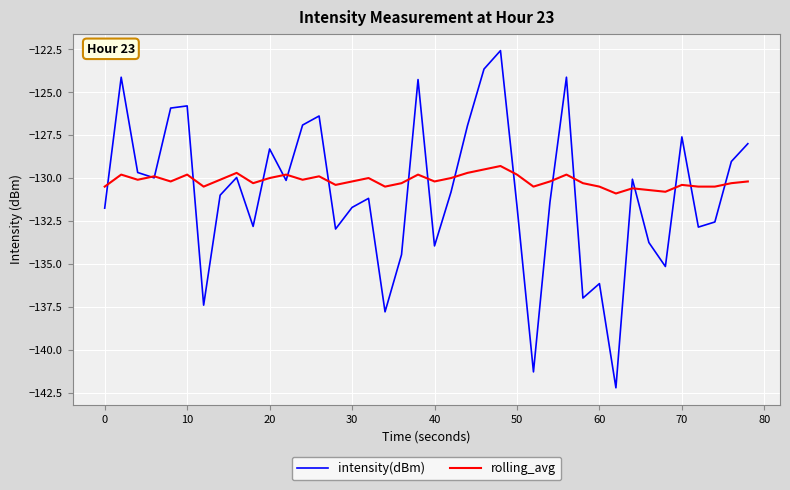

What is the average value of the rolling_avg series?

-130.2